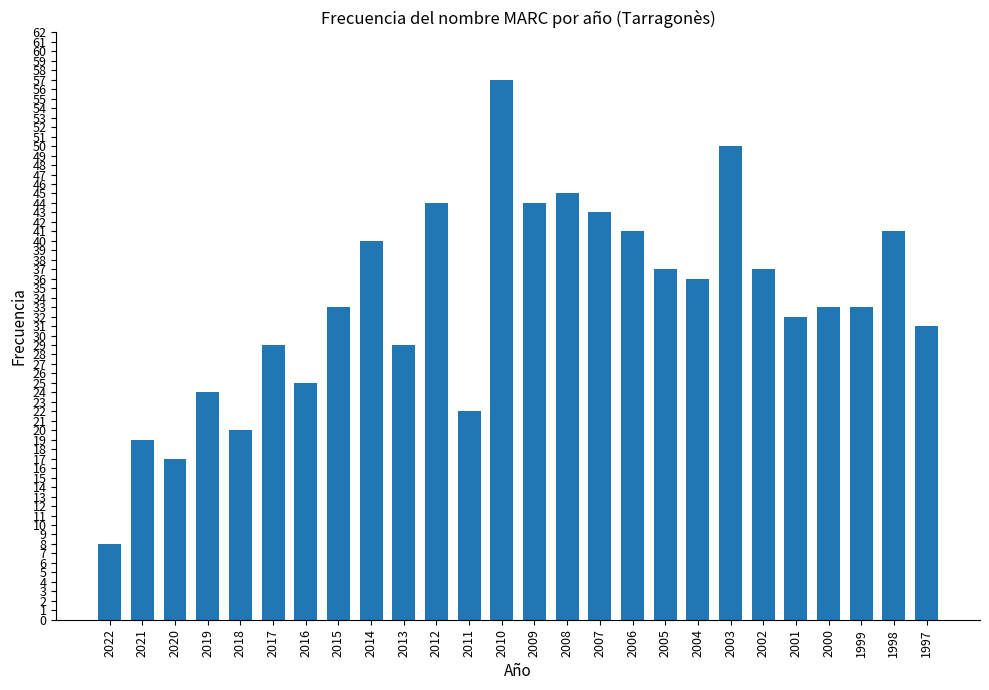

Is it true that the value at 2001 is 32?

True